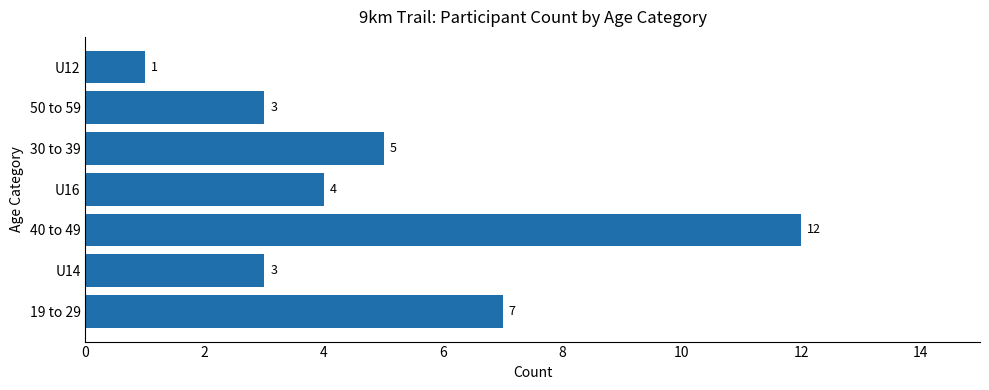

What is the difference between the maximum and second lowest values?

9